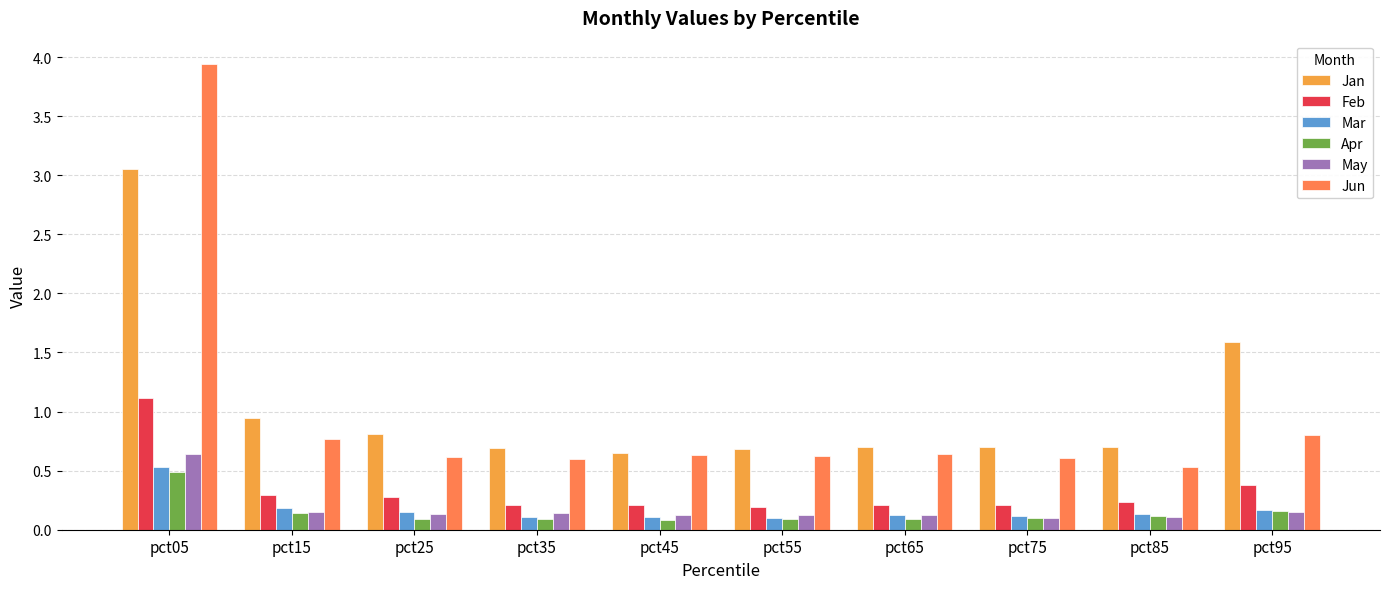

Read the Jan value at pct55.

0.7